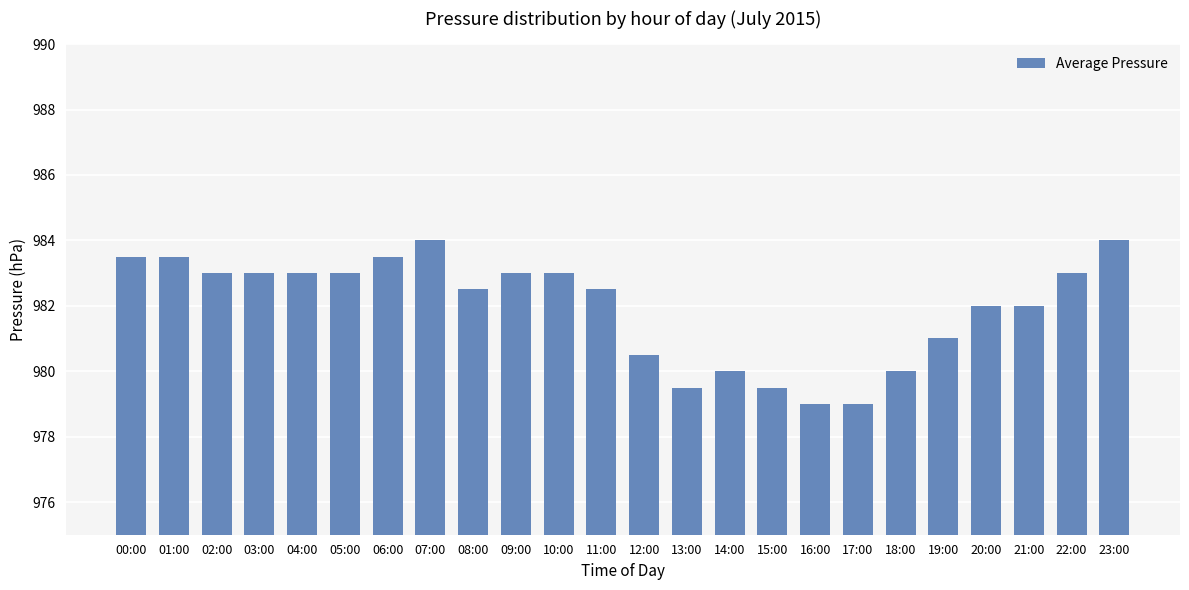

The value at 16:00 is 211.0. True or false?

False